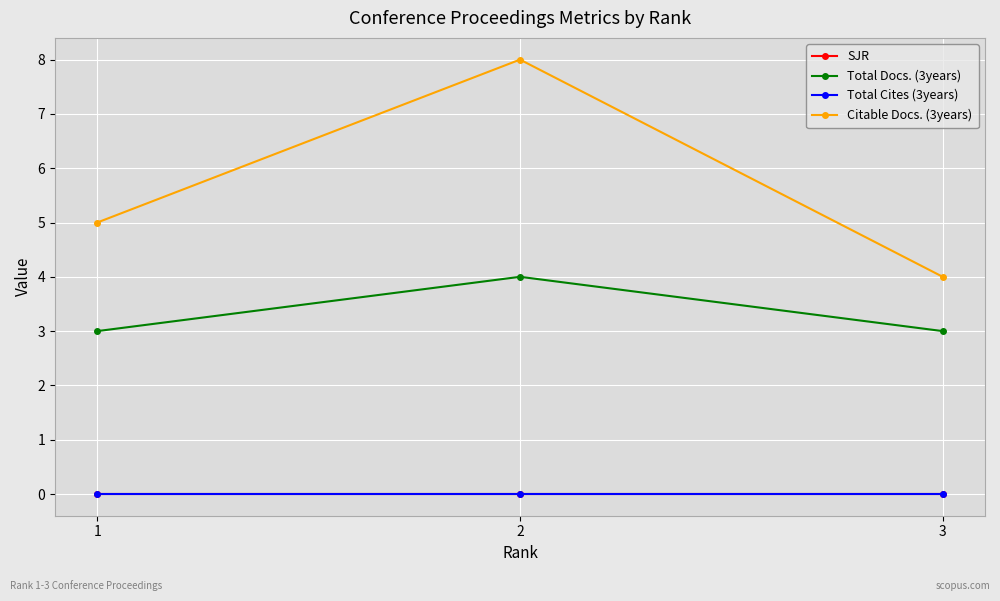

Between 2 and 1, which is larger?

2